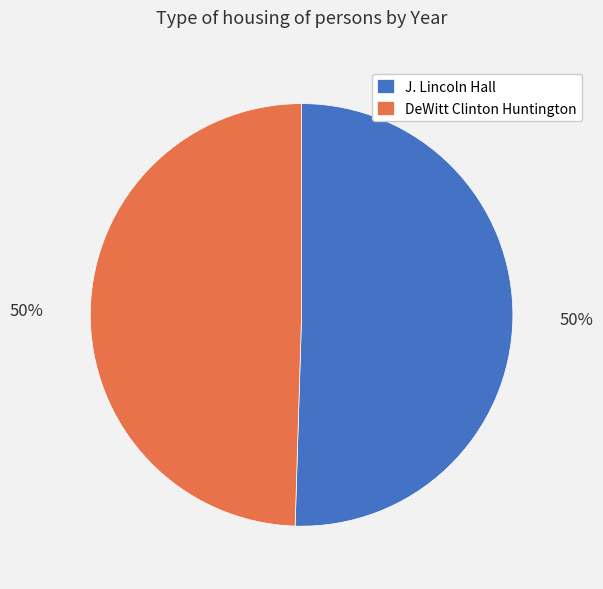

True or false: DeWitt Clinton Huntington accounts for 50% of the total.

True